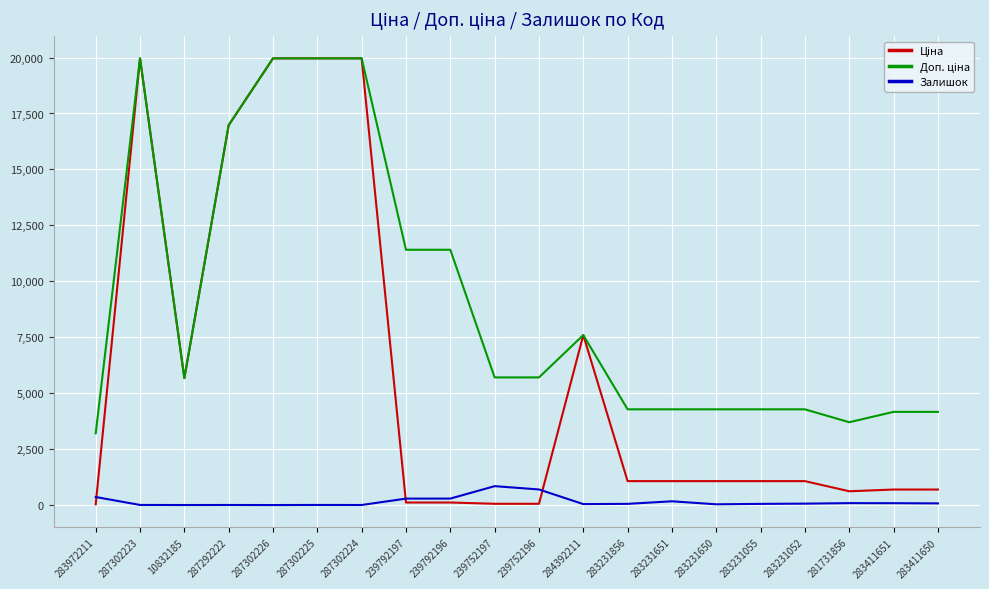

What is the maximum value for Залишок?

845.0